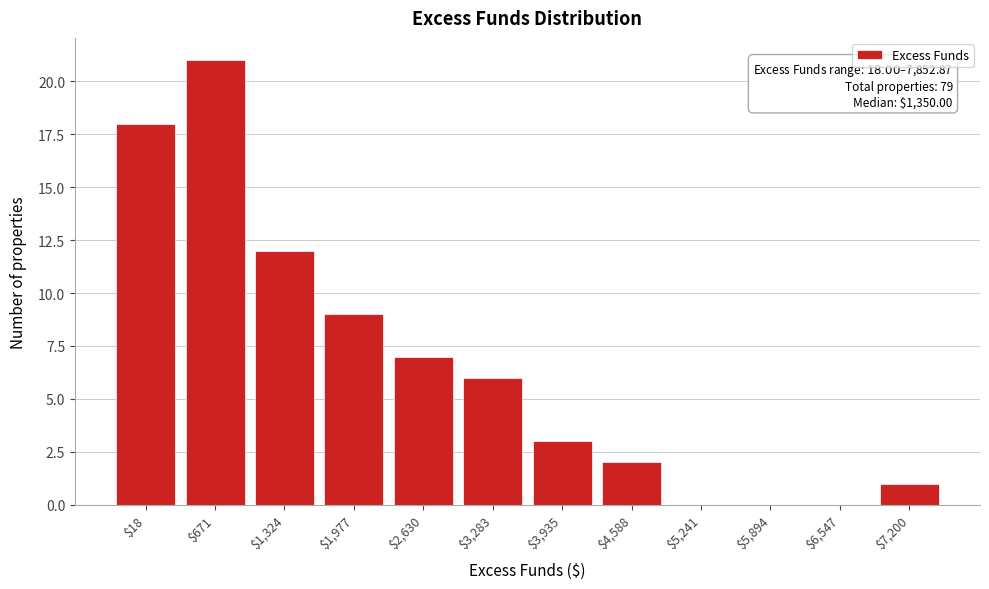

What is the sum of all values?

79